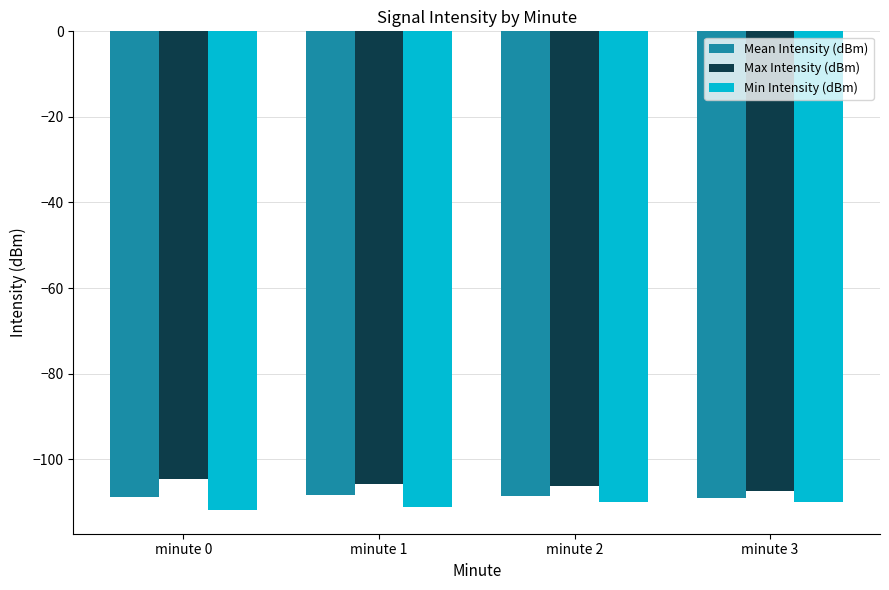

Rank the categories by Min Intensity (dBm) value from highest to lowest.

minute 3, minute 2, minute 1, minute 0